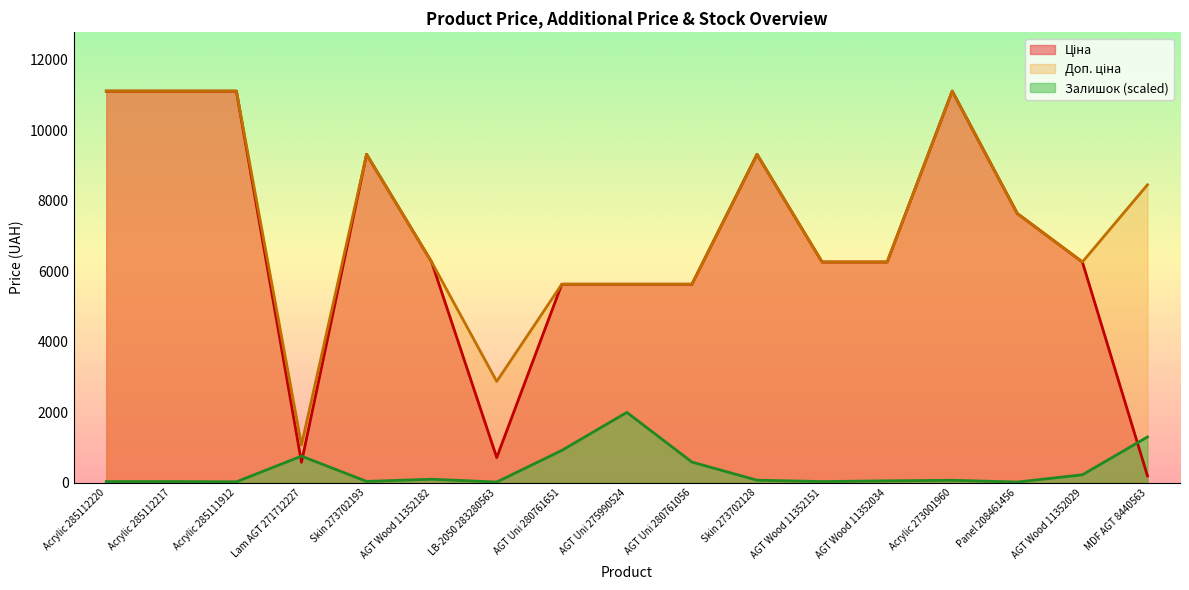

Where is the first local maximum for Залишок?

Lam AGT 271712227